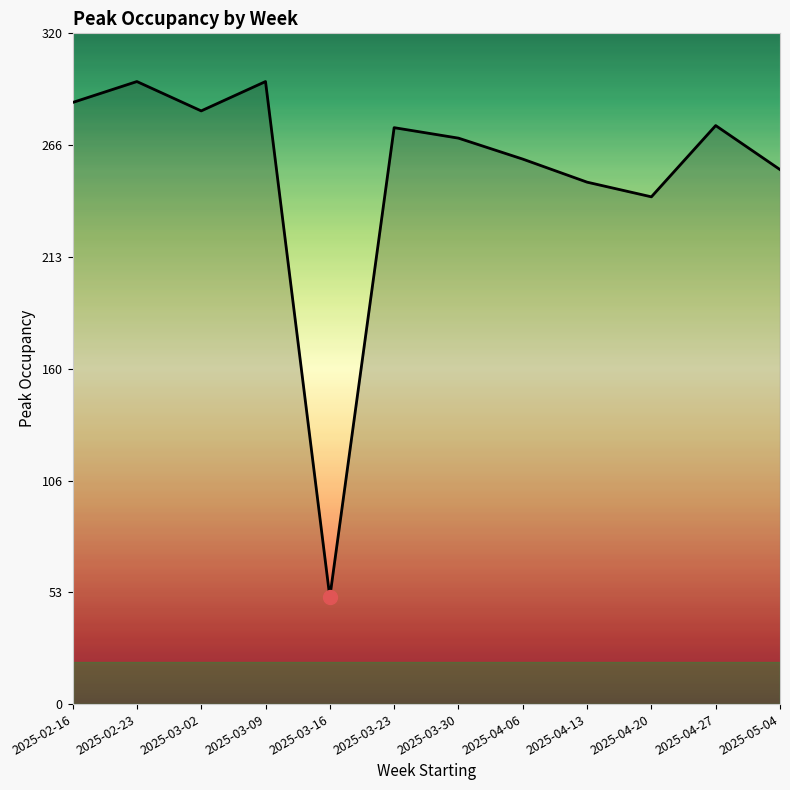

What position from the right is 2025-05-04?

1